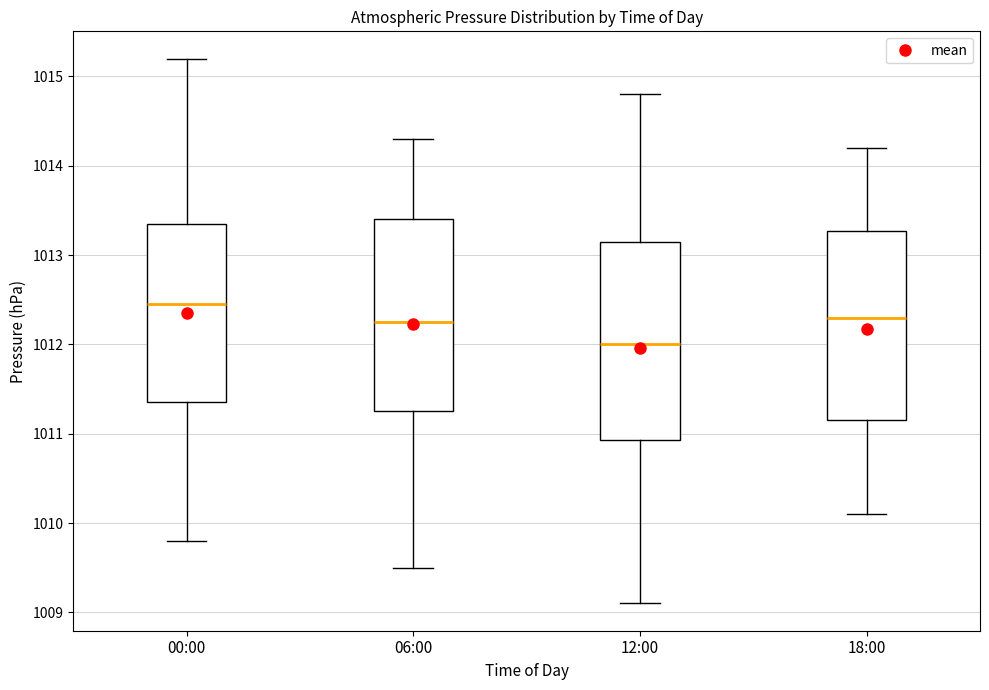

Where does the upper whisker of the box for 12:00 end on the y-axis? The values are not printed on the chart, so give them approximately, as read against the axis.

1014.8